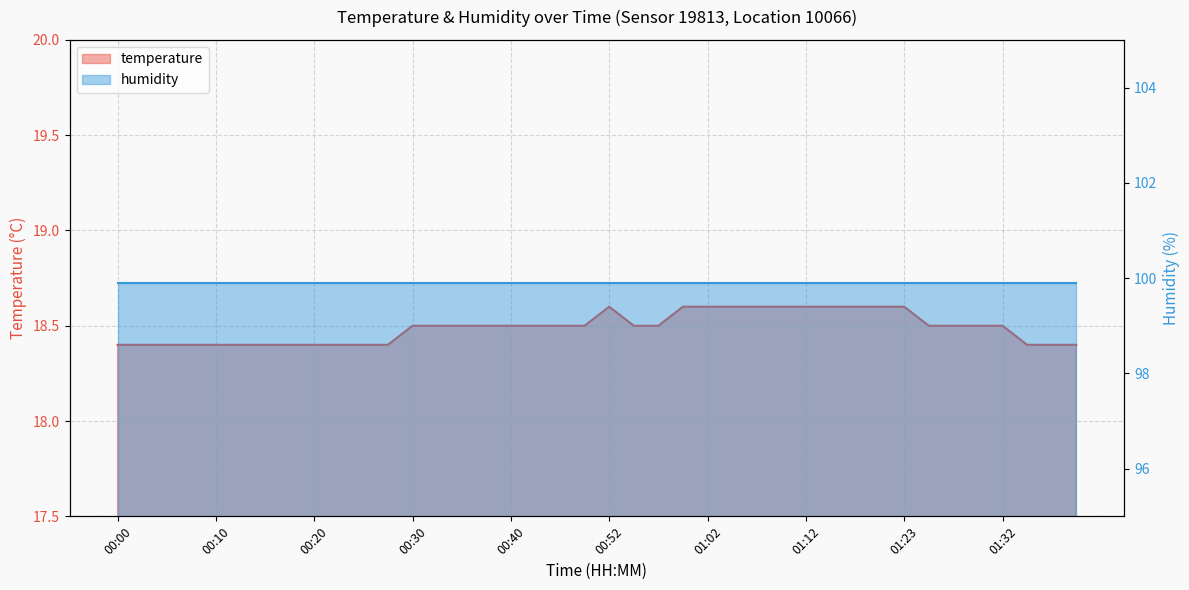

What is the approximate value at 00:47?

18.5